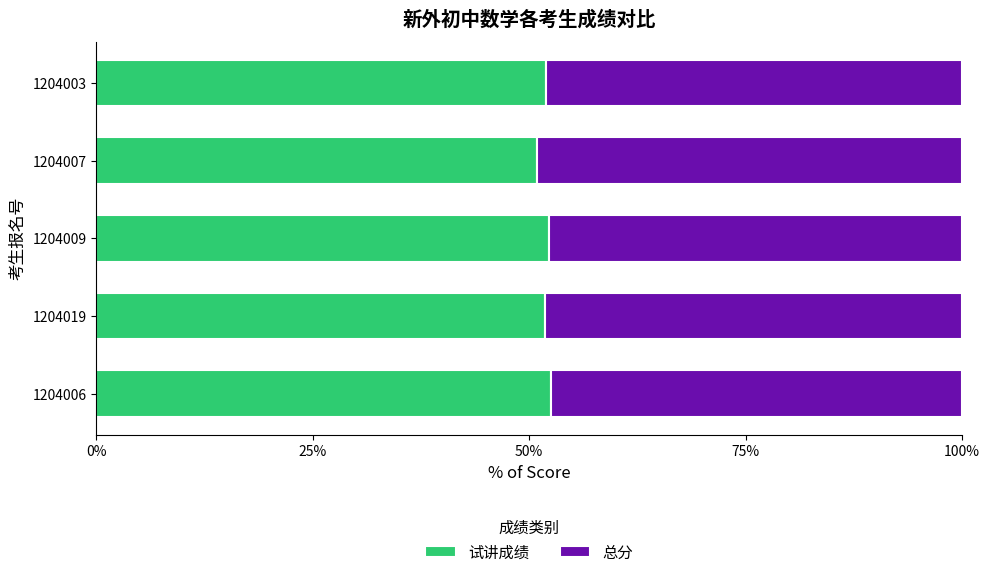

What is the total value across all series at 1204007?

100.0